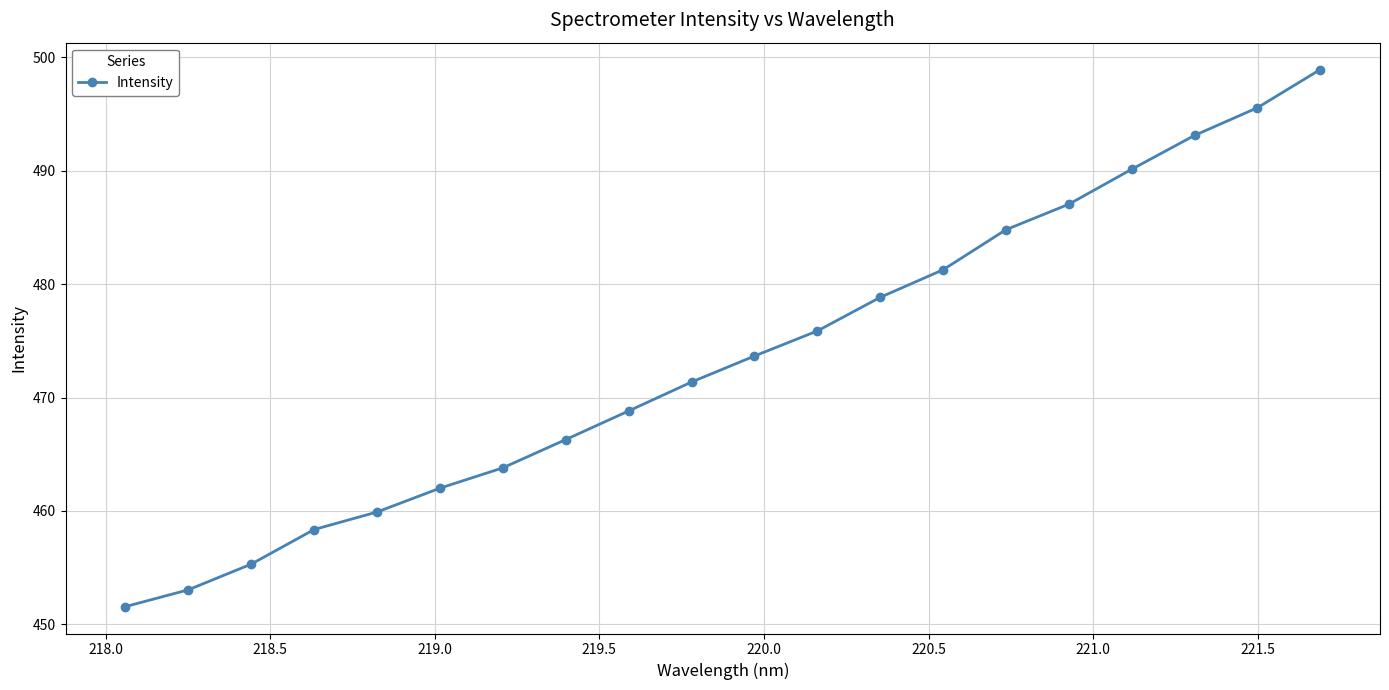

What is the greatest value displayed?

498.9